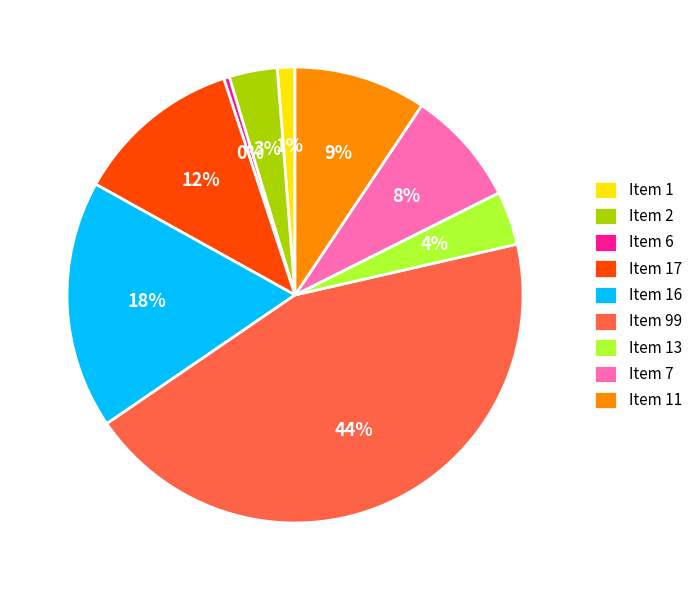

To the nearest percent, what is the difference between the largest and smallest slice percentages?

44%